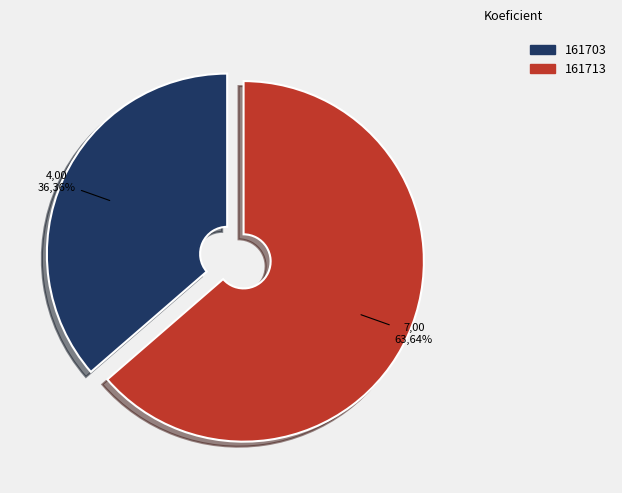

Is the sum of 161713 and 161703 greater than half?

Yes